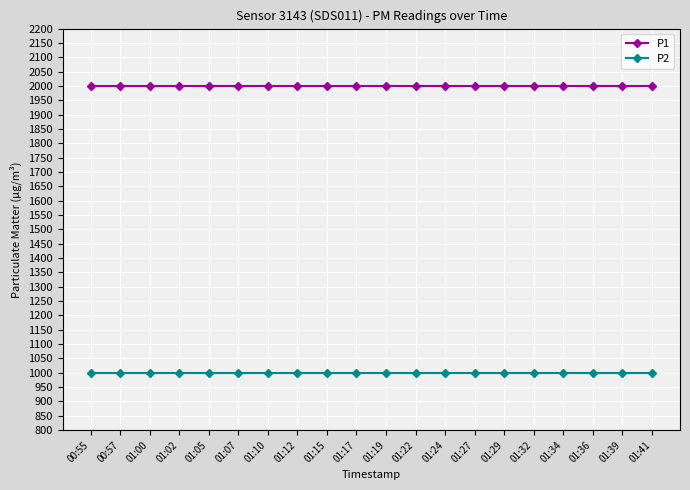

True or false: P2 and P1 intersect in this chart.

False